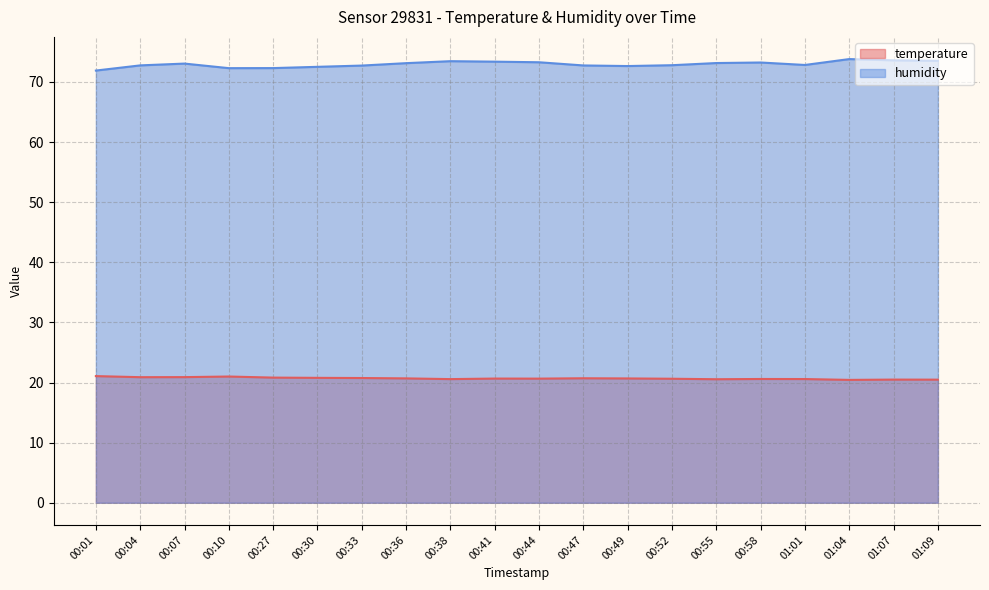

True or false: temperature and humidity cross at least once.

False